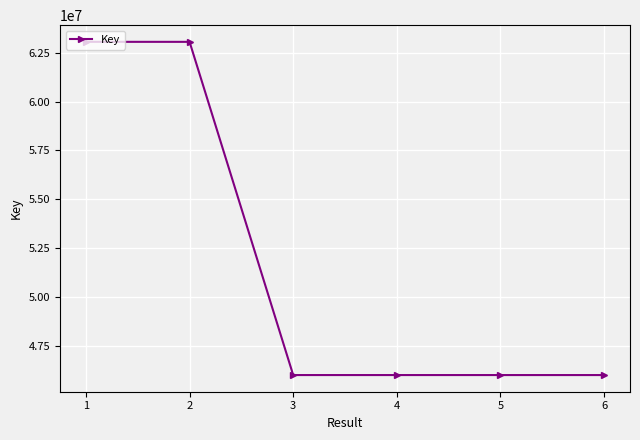

What is the greatest value displayed?

63058300